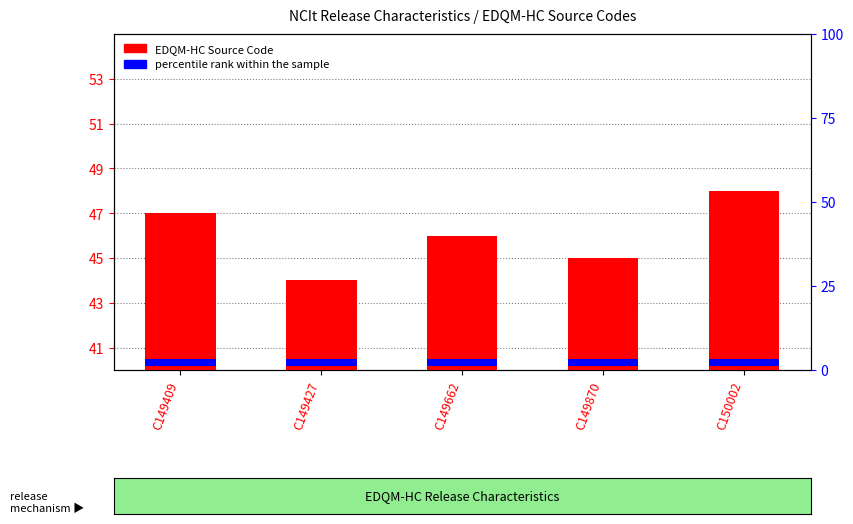

Is it true that percentile rank within the sample equals 0.4 at C149870?

False